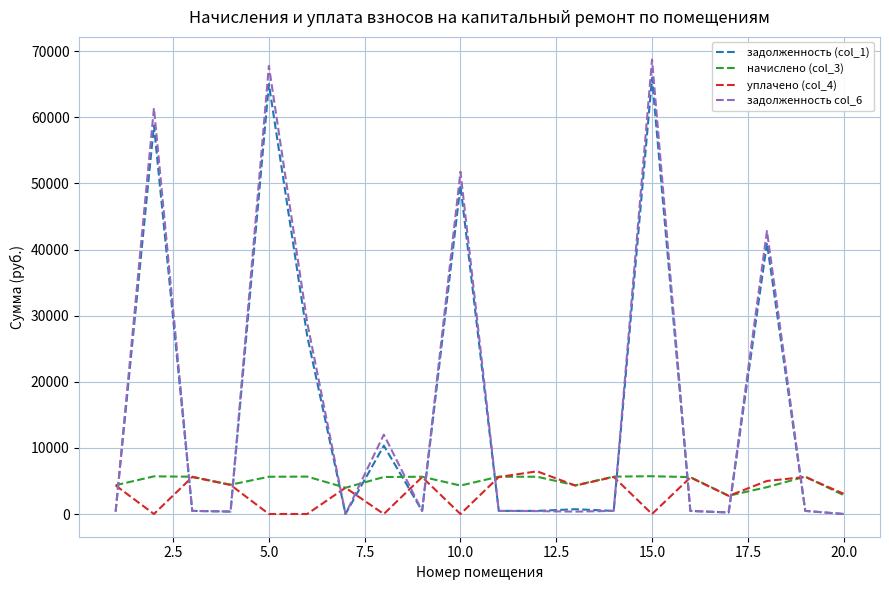

How many lines are shown in the chart?

4